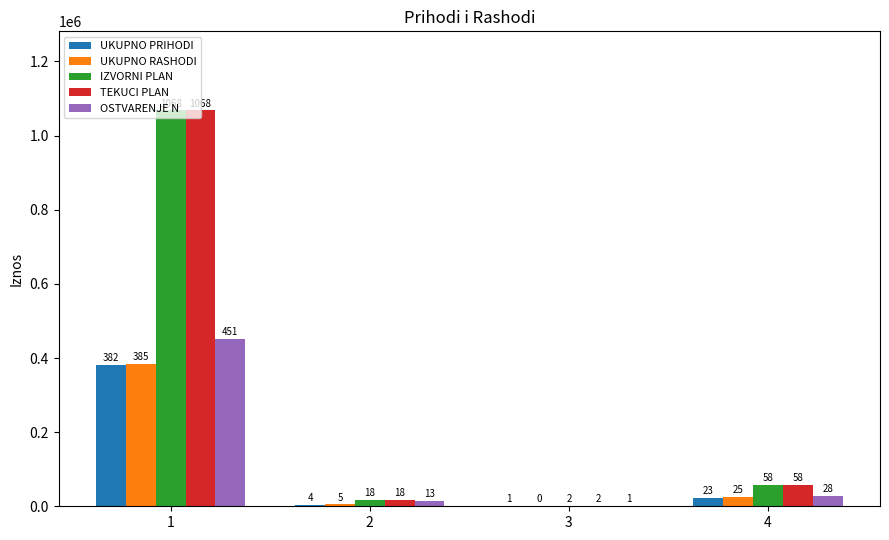

What are all the series names shown in the legend?

UKUPNO PRIHODI, UKUPNO RASHODI, IZVORNI PLAN, TEKUCI PLAN, OSTVARENJE N